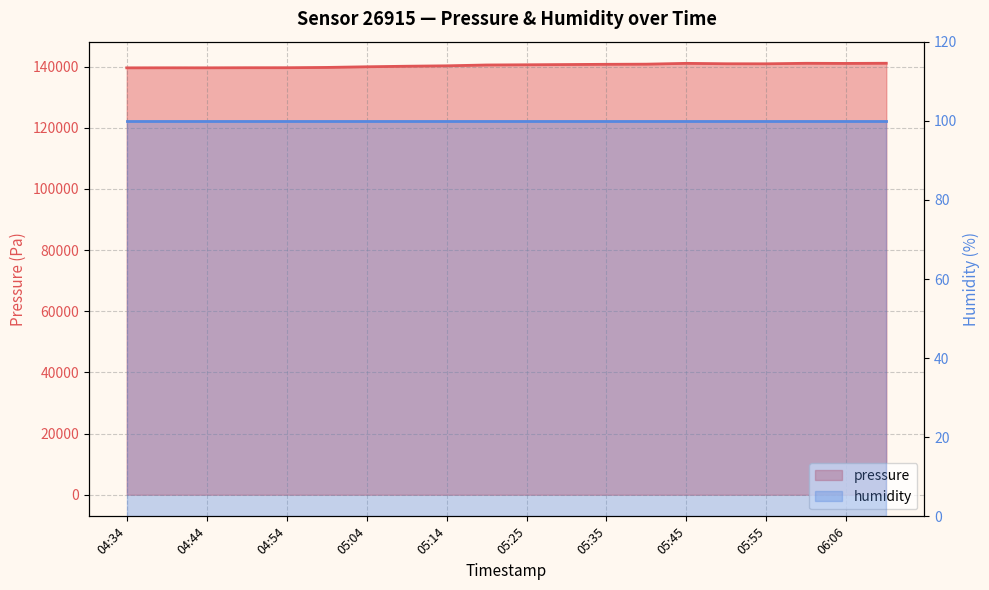

True or false: the data shows 86347.8 at 06:11.

False